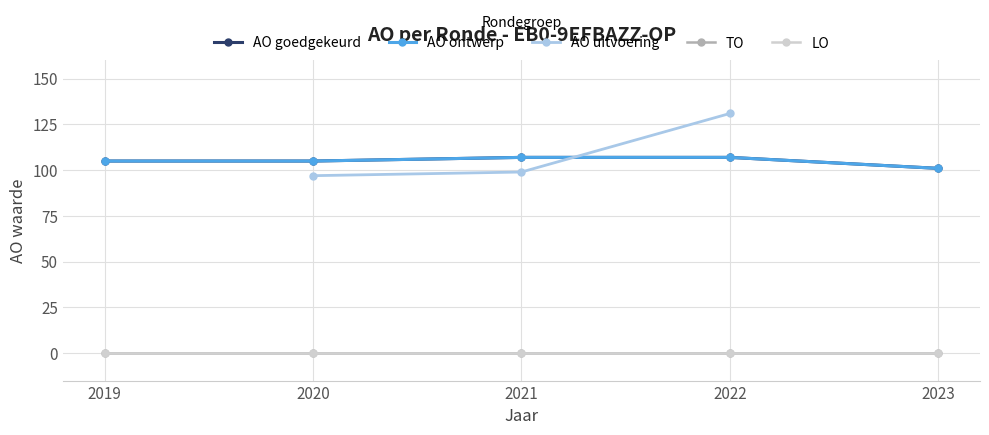

Which category has the highest value across all series?

2022